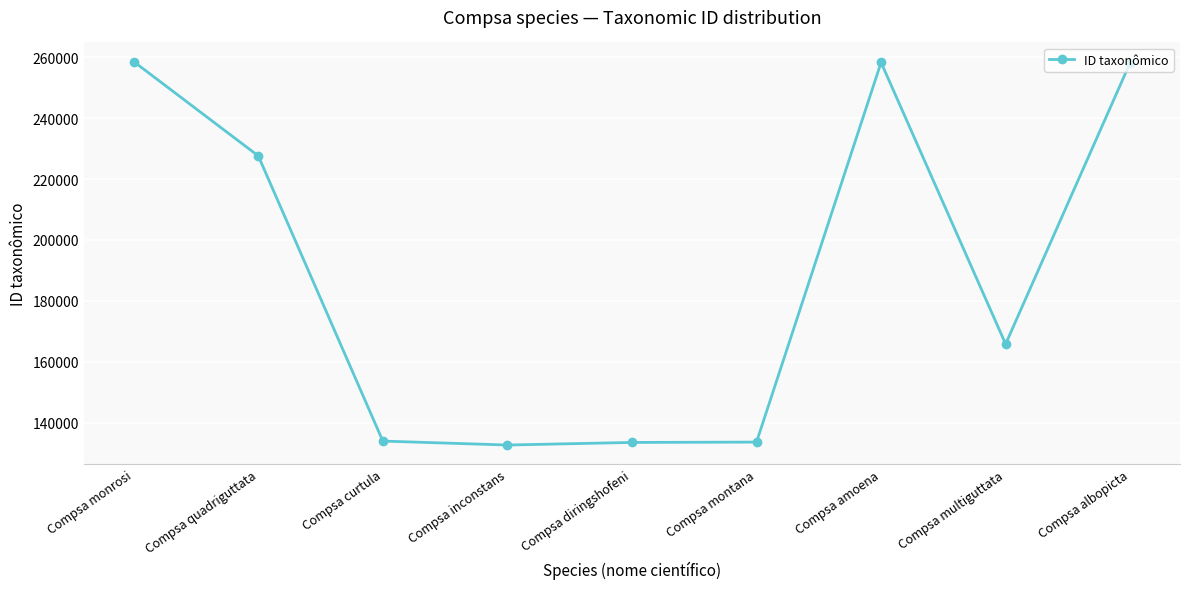

True or false: the data shows 33350 at Compsa inconstans.

False